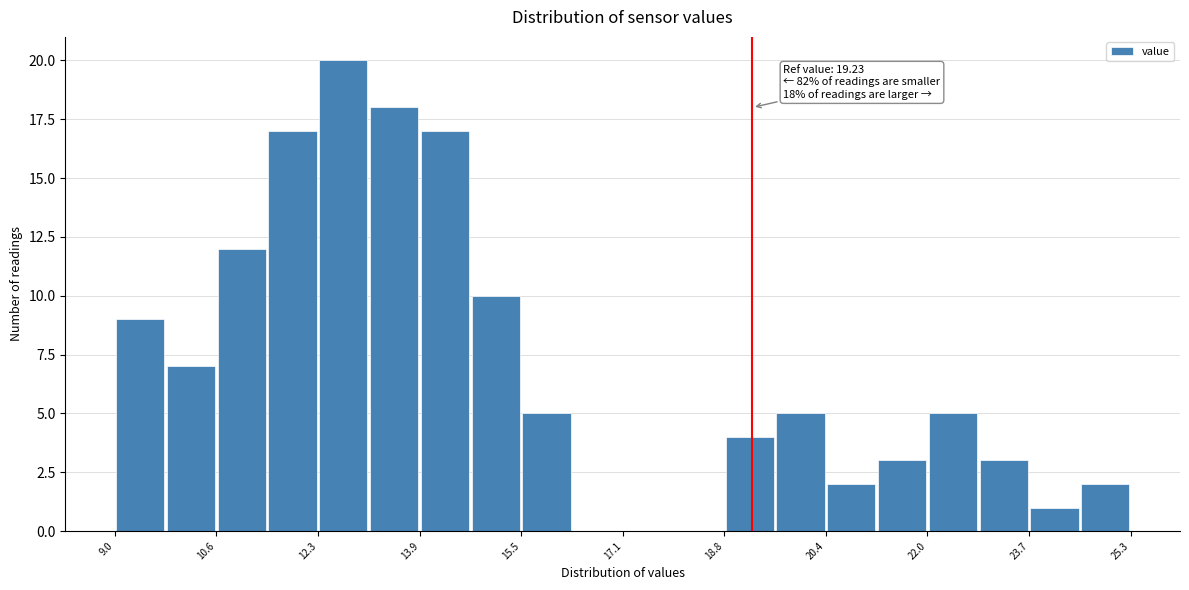

Which range on the x-axis has the tallest bar?

12.2 to 13.0